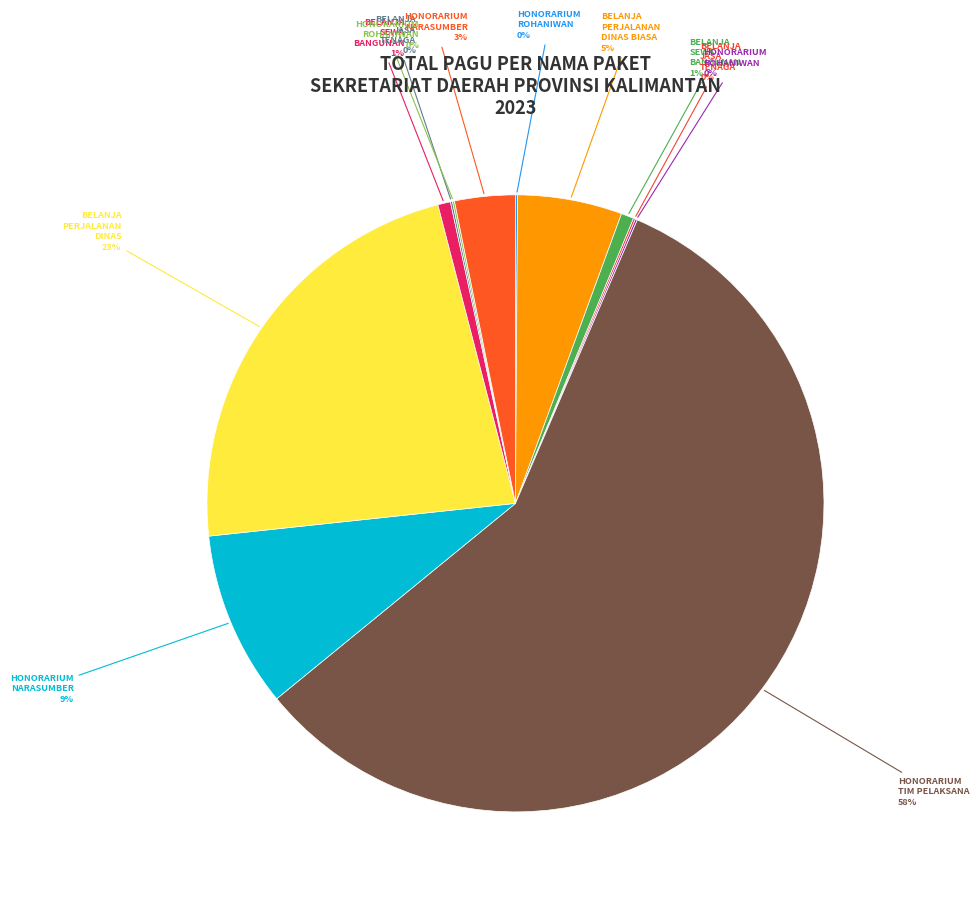

How many segments does this pie chart have?

12